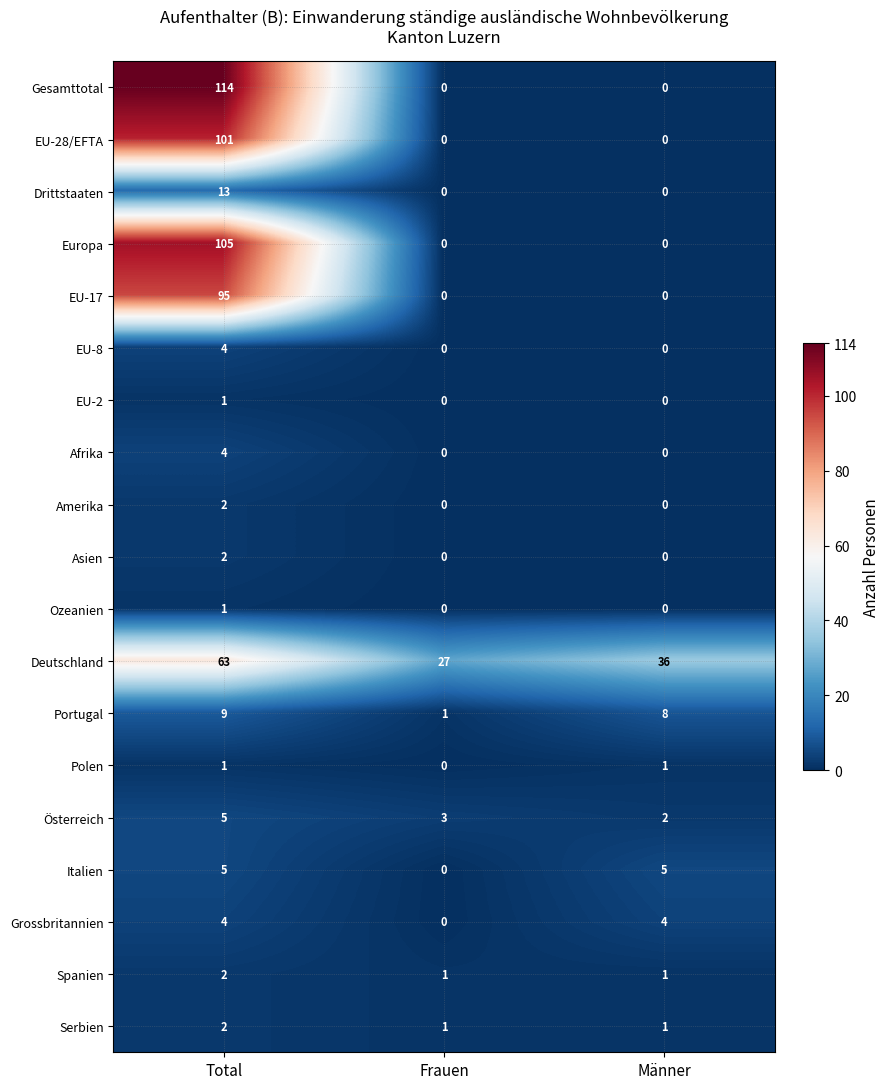

How many series are shown in this chart?

19